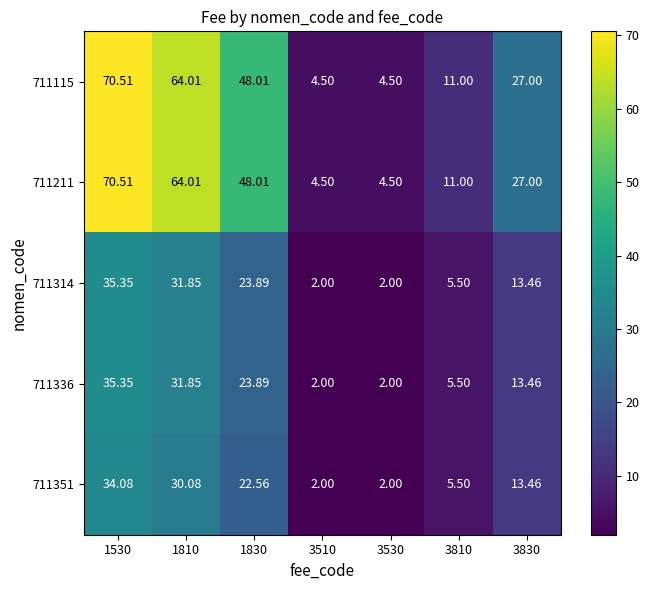

Is the value of 711211 at 3510 greater than the value of 711314 at 3510?

Yes